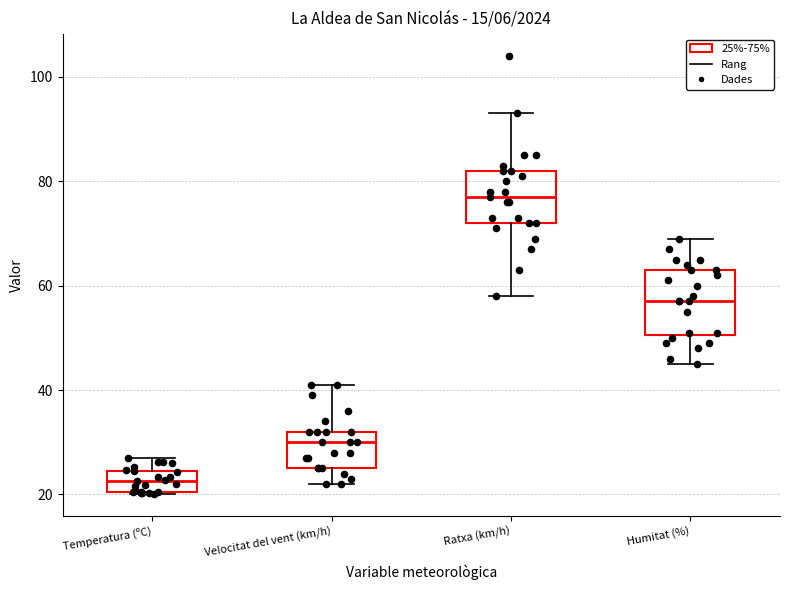

Where does the upper whisker of the box for Temperatura (ºC) end on the y-axis? The values are not printed on the chart, so give them approximately, as read against the axis.

26